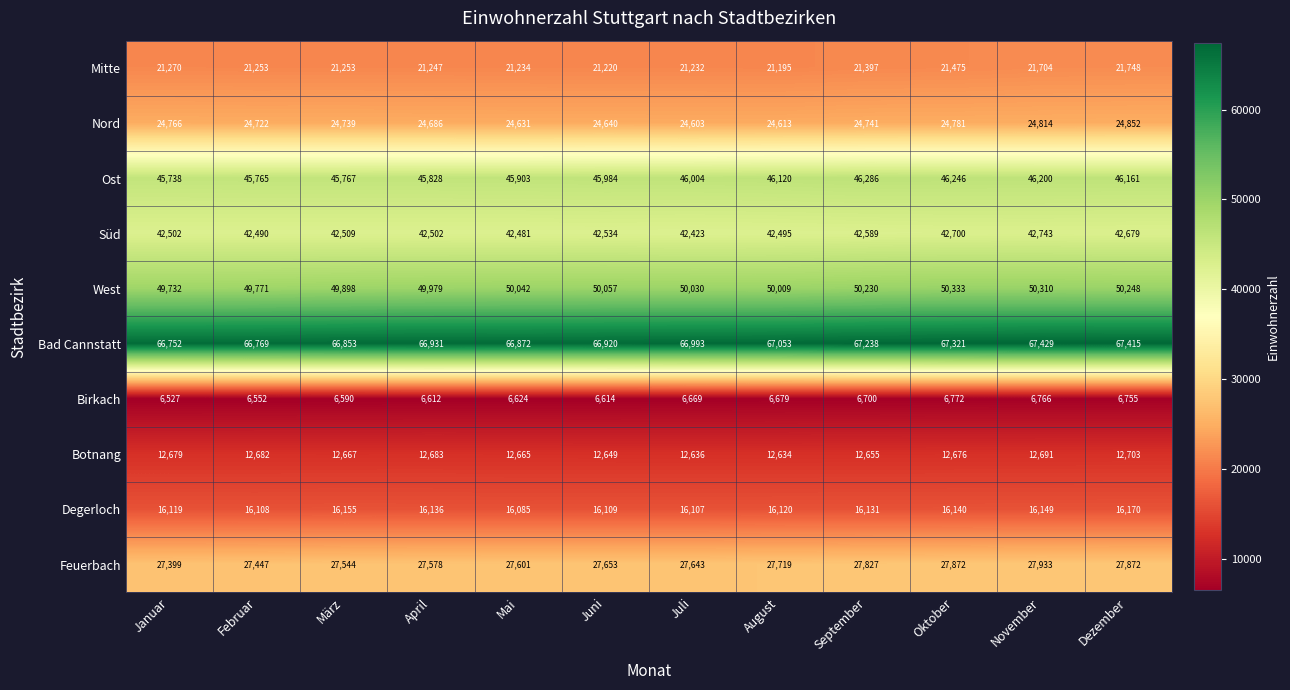

Which category has the lowest value across all series?

Januar